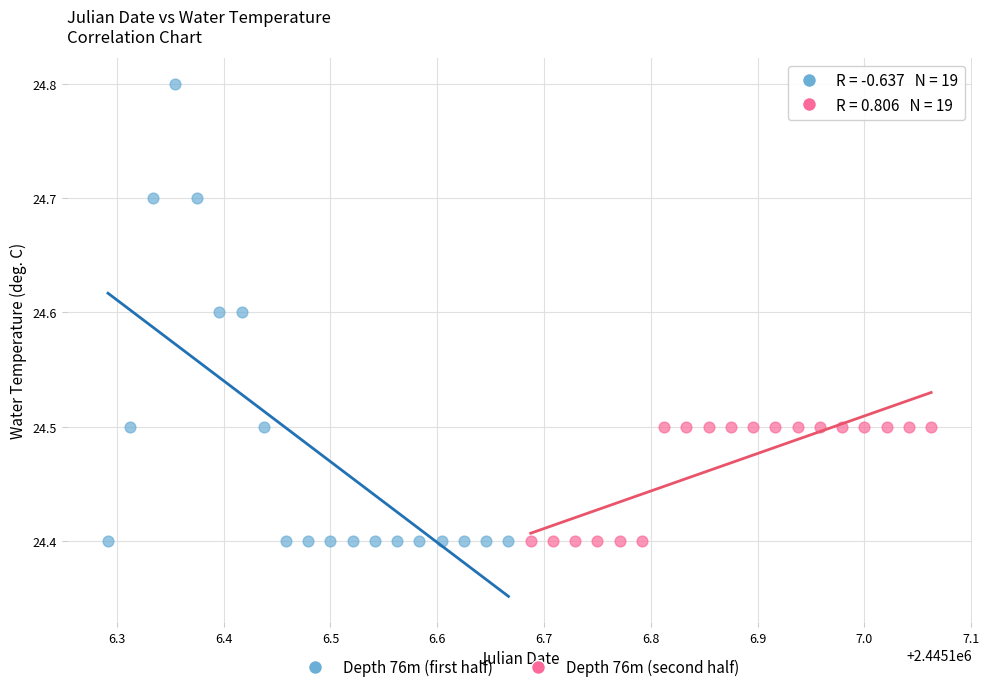

Which series has the widest spread of Y values?

Depth 76m (first half)